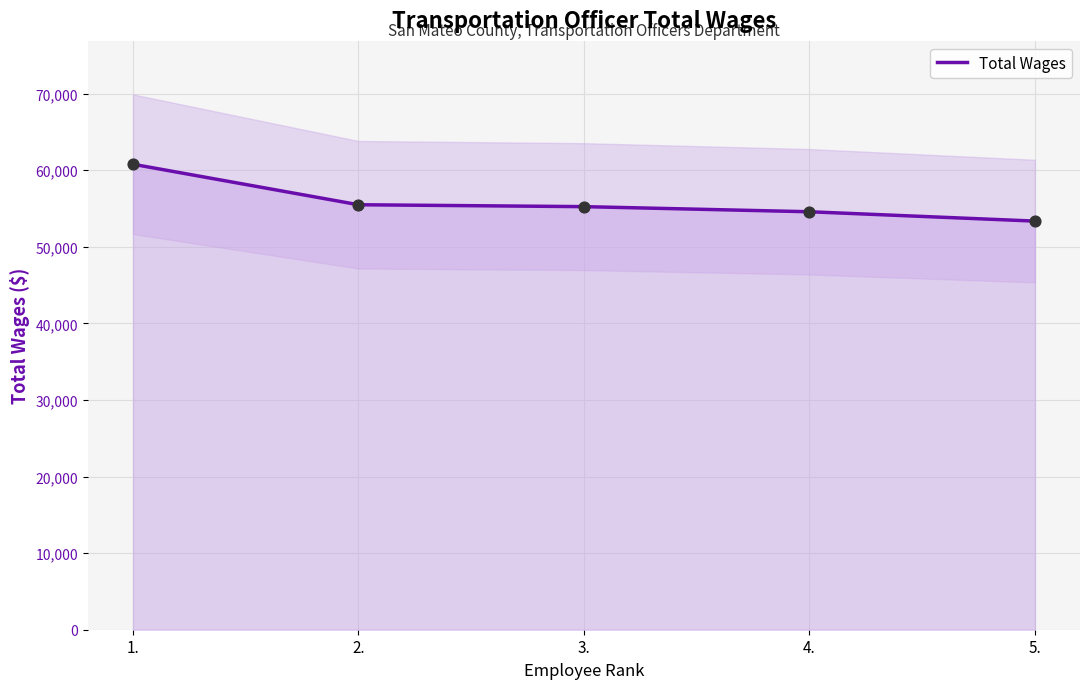

Between 2. and 4., which is larger?

2.